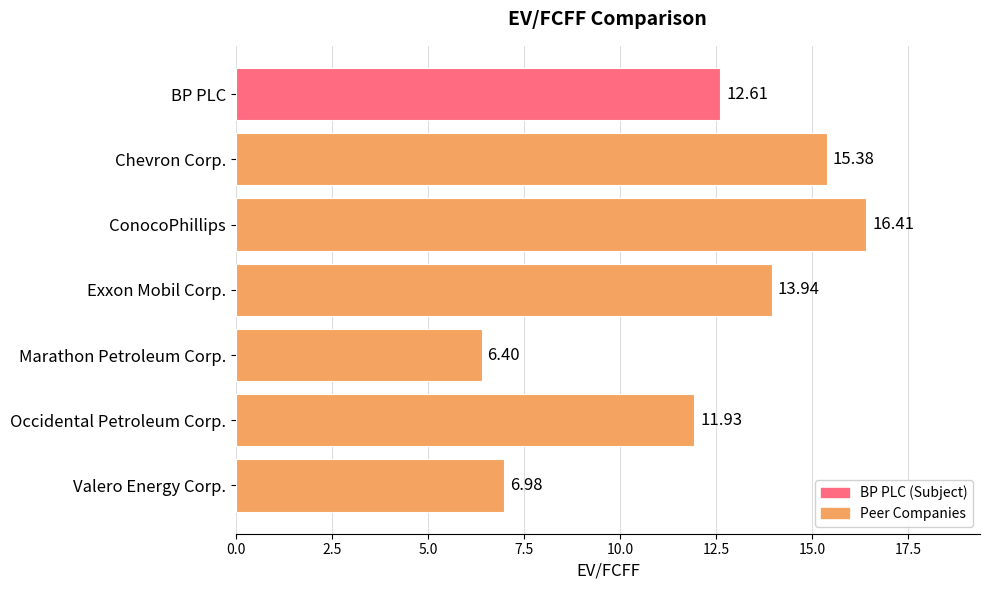

What is the sum of the values at Occidental Petroleum Corp. and BP PLC?

24.5